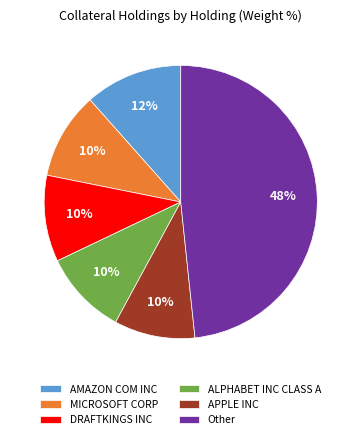

Which category has the biggest portion of the pie?

Other